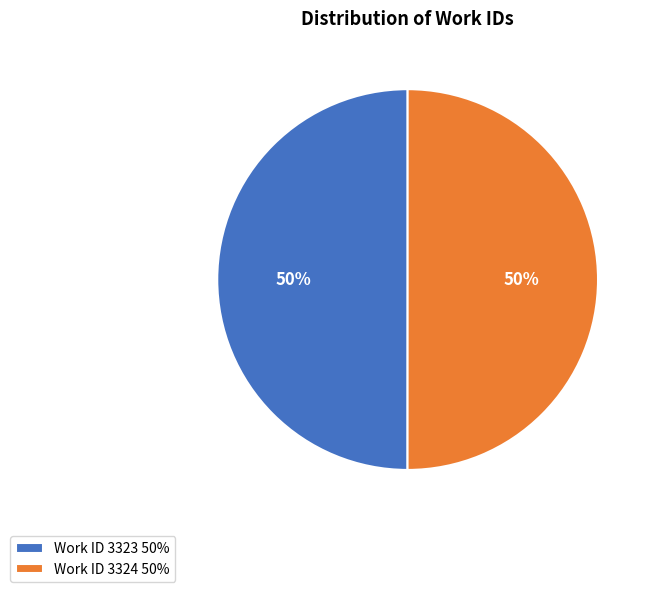

To the nearest percent, what is the average slice percentage?

50%